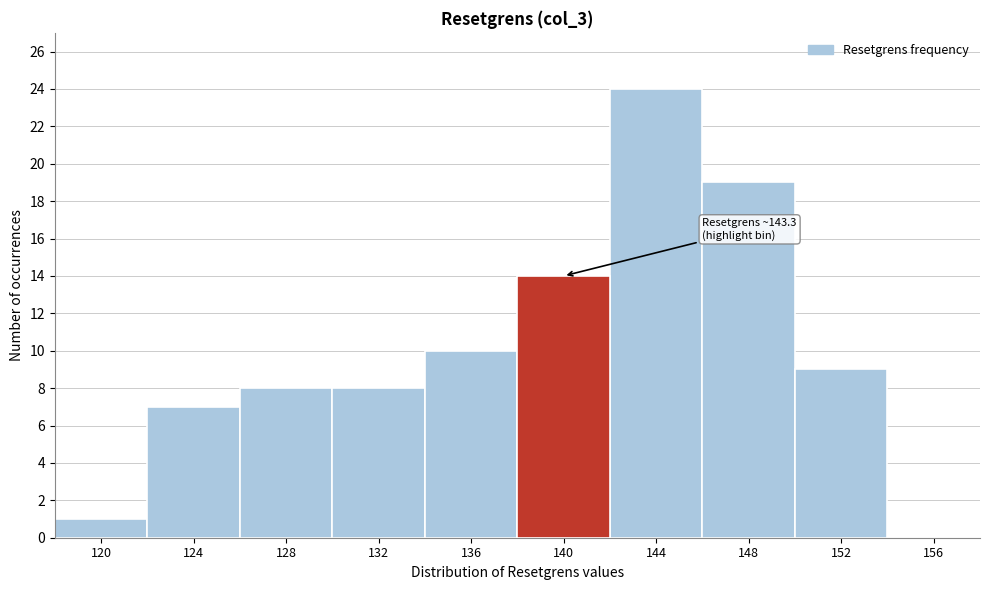

Reading left to right, extract all data points from this chart.

120=1	124=7	128=8	132=8	136=10	140=14	144=24	148=19	152=9	156=0